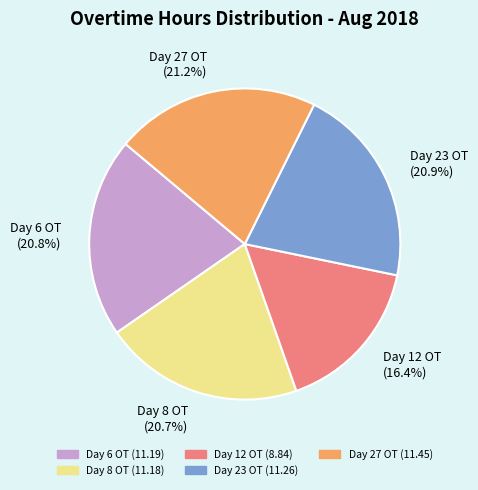

Count the number of slices in the pie.

5